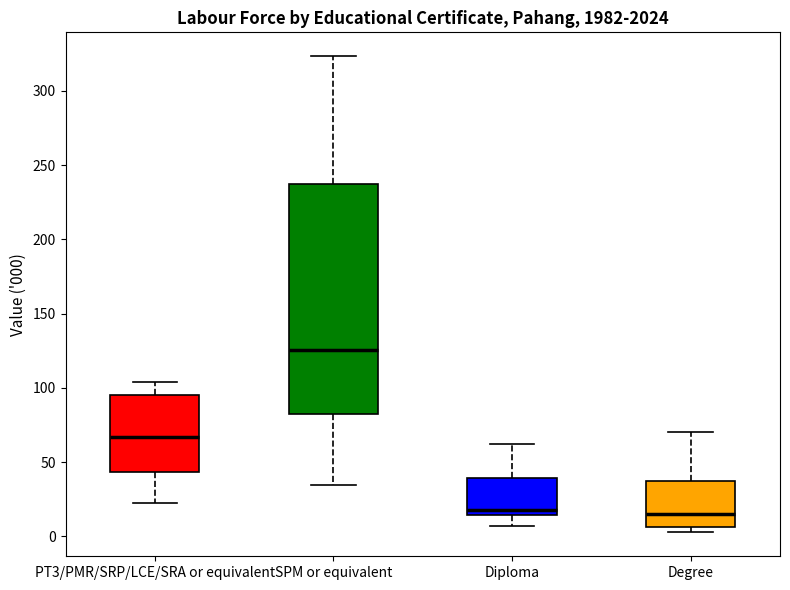

Reading left to right, read every box against the y-axis: the position of its median line, the range the box covers, and the ends of its whiskers. The values are not printed on the chart, so give them approximately, as read against the axis.

PT3/PMR/SRP/LCE/SRA or equivalent: median 65, box 45 to 95, whiskers 20 to 105
SPM or equivalent: median 125, box 80 to 235, whiskers 35 to 325
Diploma: median 20, box 15 to 40, whiskers 5 to 60
Degree: median 15, box 5 to 40, whiskers 5 (just below the box's lower edge) to 70